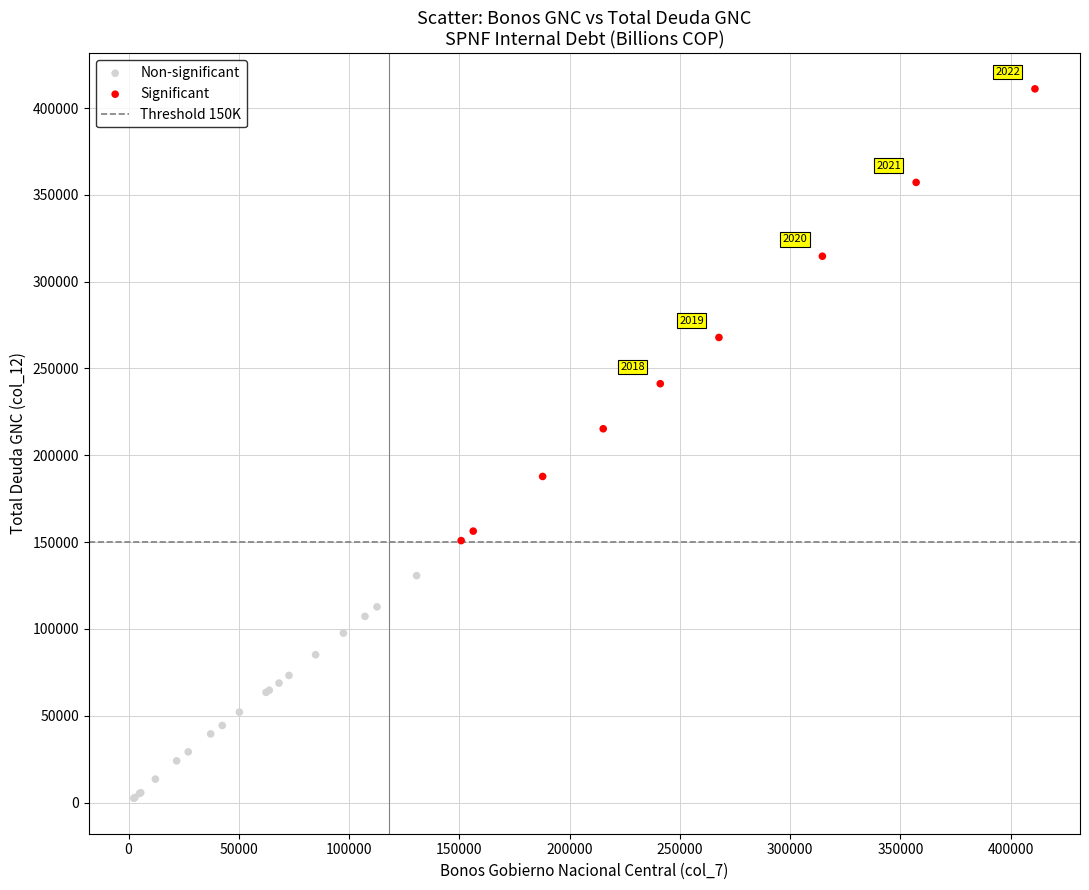

Which series contains the highest Y value?

Significant